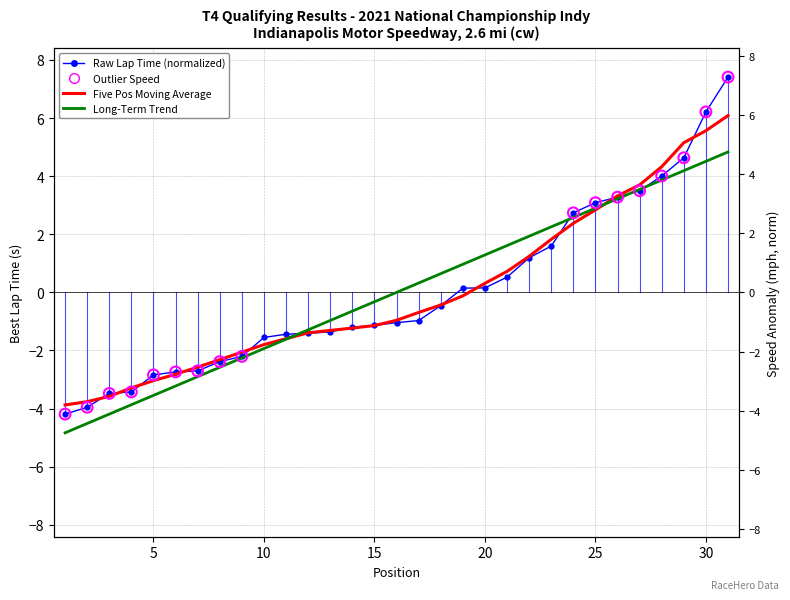

Which series contains the highest Y value?

Best Lap time